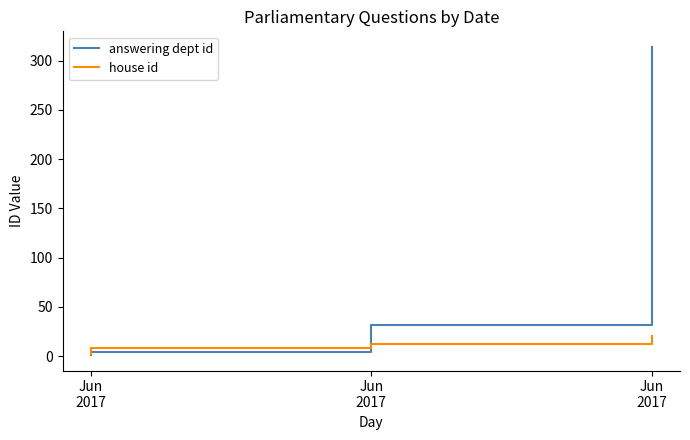

True or false: answering dept id has a value of 16 at Jun 2017.

False